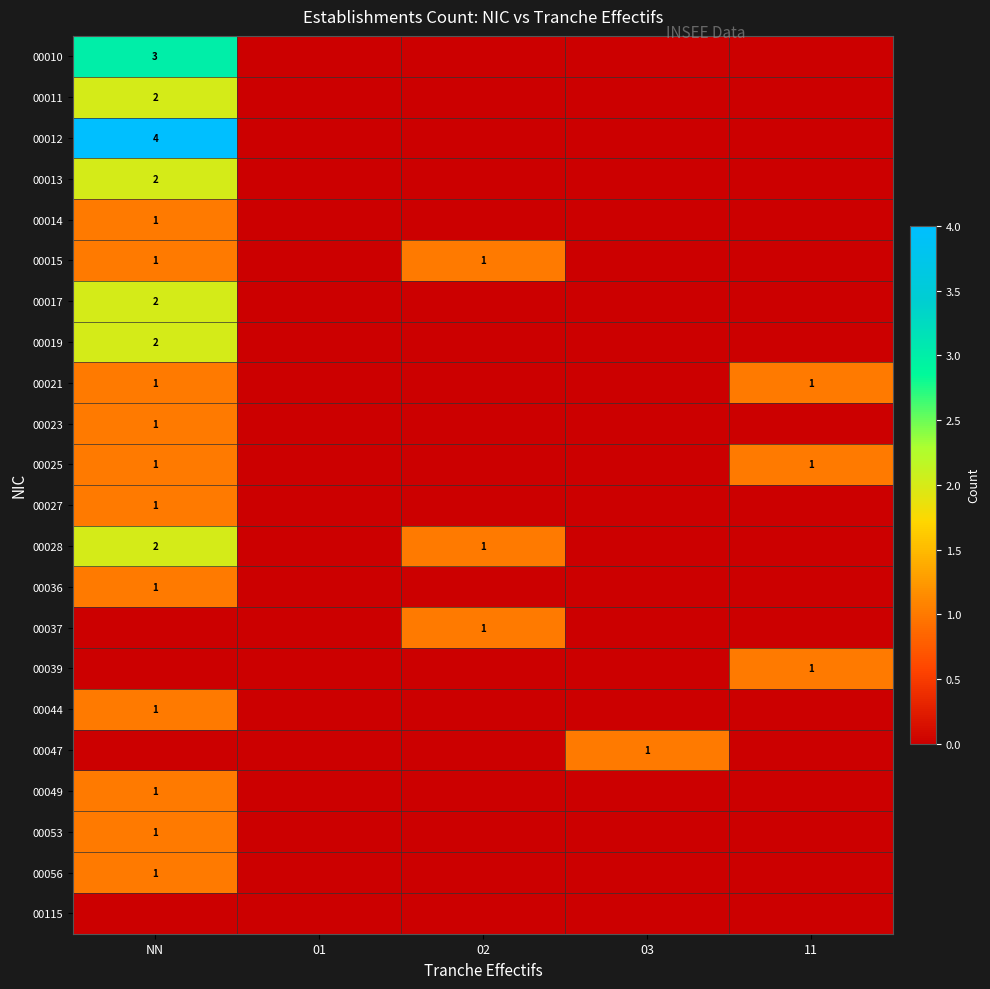

The 00028 series shows 1 at 02. True or false?

True